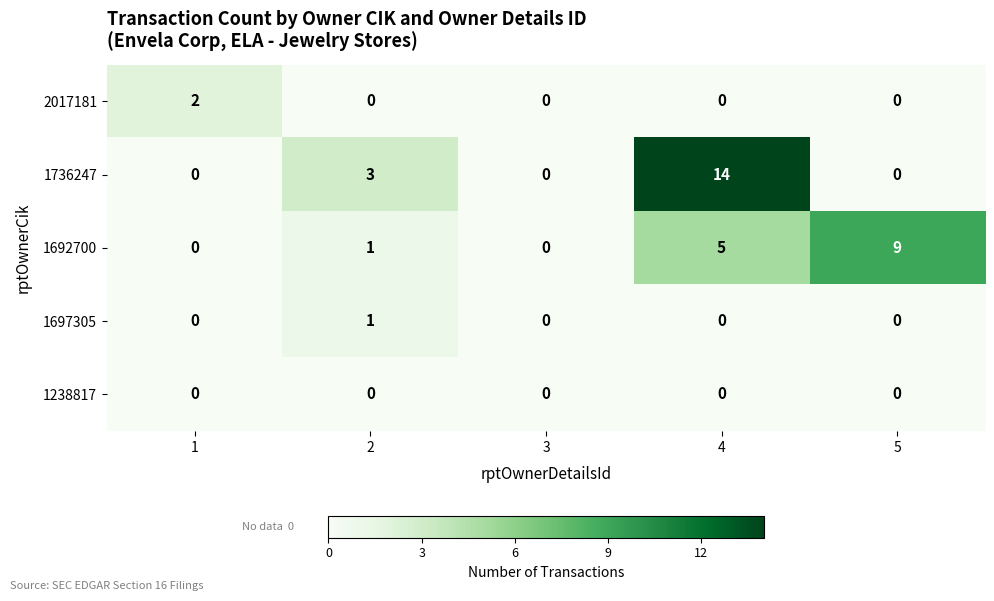

The 1697305 series shows 0 at 3. True or false?

True